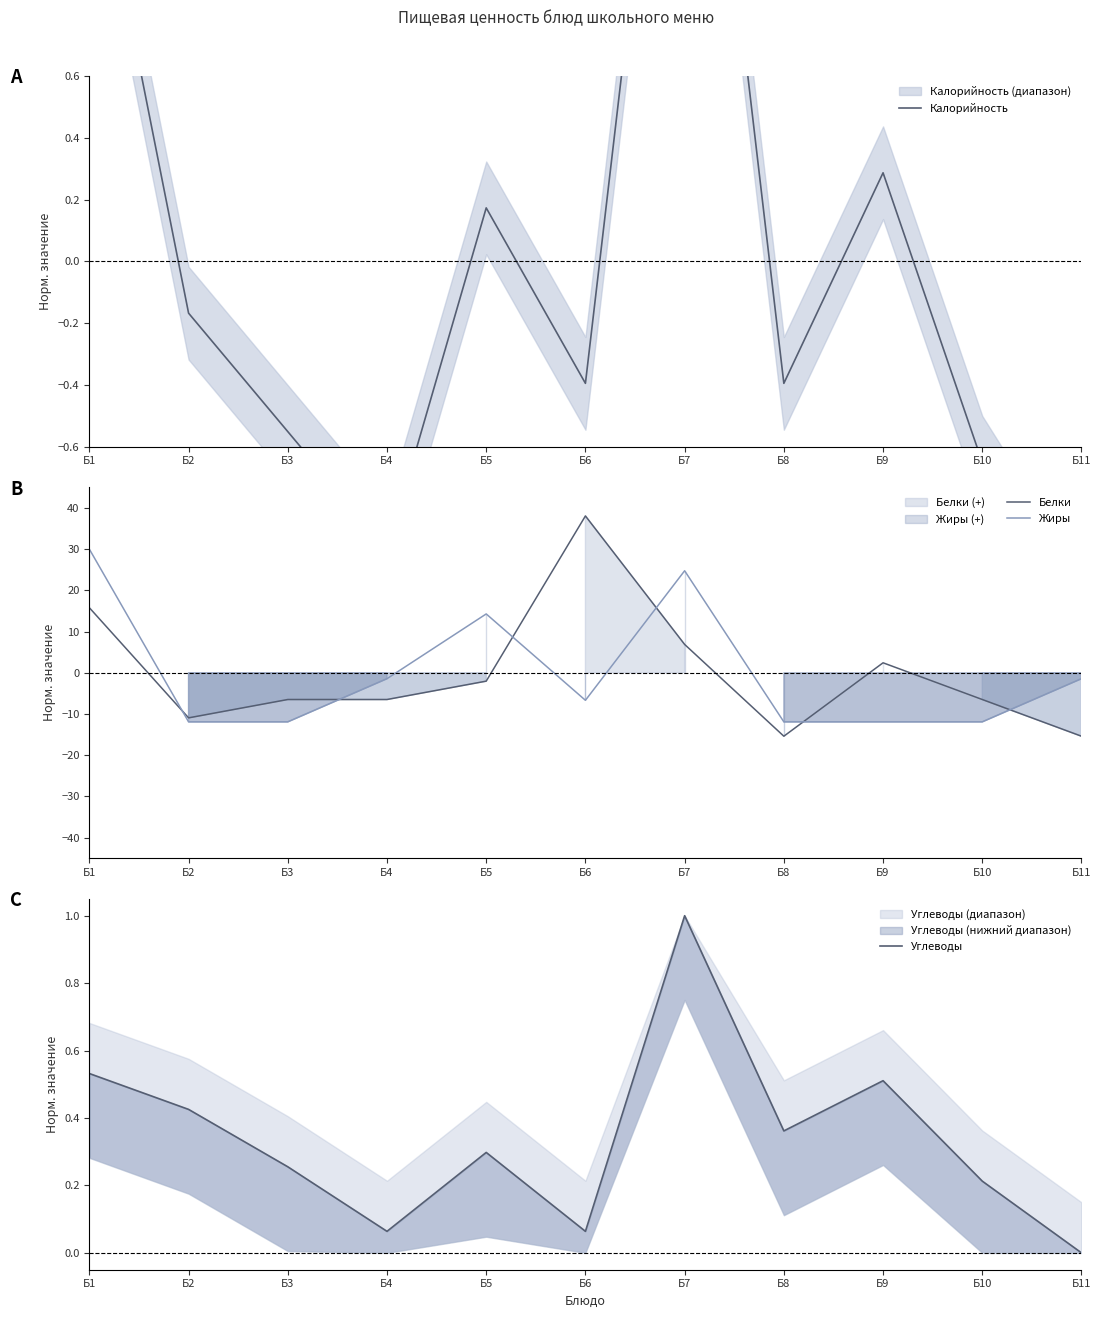

Reading right to left, list all the values displayed in this chart.

Калорийность: Б11=-1.2	Б10=-0.7	Б9=0.3	Б8=-0.4	Б7=2.3	Б6=-0.4	Б5=0.2	Б4=-0.9	Б3=-0.6	Б2=-0.2	Б1=1.5
Белки: Б11=-15.4	Б10=-6.5	Б9=2.4	Б8=-15.4	Б7=6.9	Б6=38.1	Б5=-2.0	Б4=-6.5	Б3=-6.5	Б2=-10.9	Б1=15.8
Жиры: Б11=-1.4	Б10=-11.9	Б9=-11.9	Б8=-11.9	Б7=24.8	Б6=-6.7	Б5=14.3	Б4=-1.4	Б3=-11.9	Б2=-11.9	Б1=30.0
Углеводы: Б11=0.0	Б10=0.2	Б9=0.5	Б8=0.4	Б7=1.0	Б6=0.1	Б5=0.3	Б4=0.1	Б3=0.3	Б2=0.4	Б1=0.5